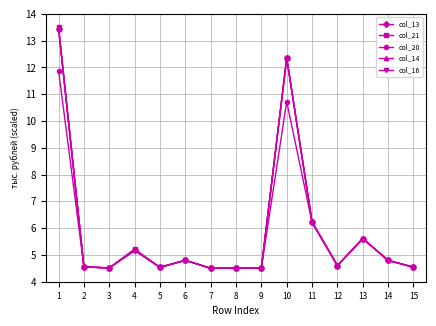

What is the average value of the col_13 series?

5.9